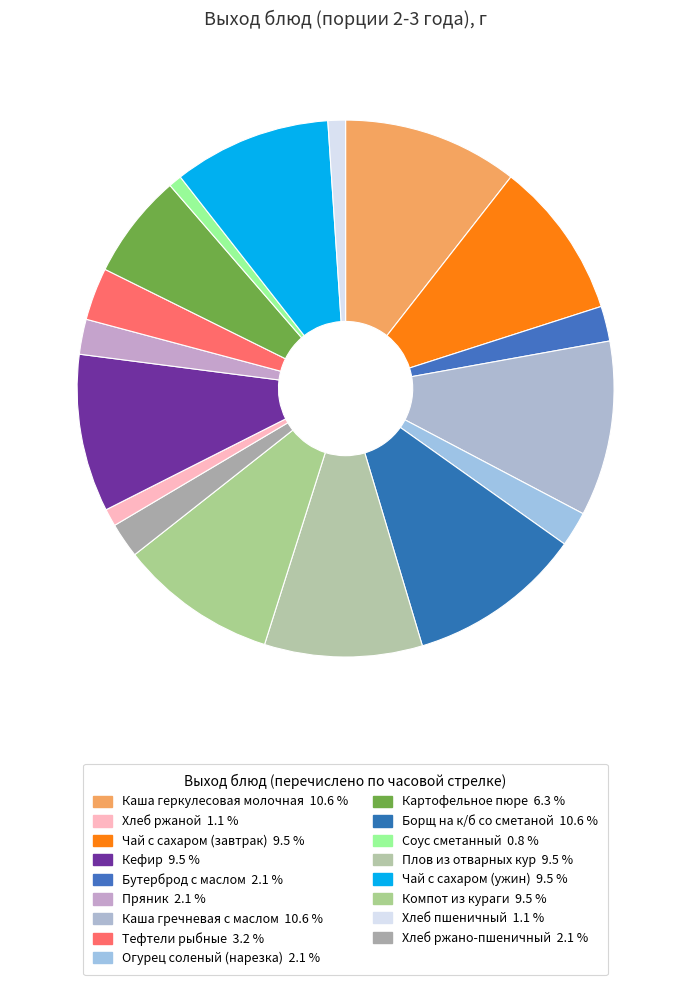

Which category has the biggest portion of the pie?

Каша геркулесовая молочная